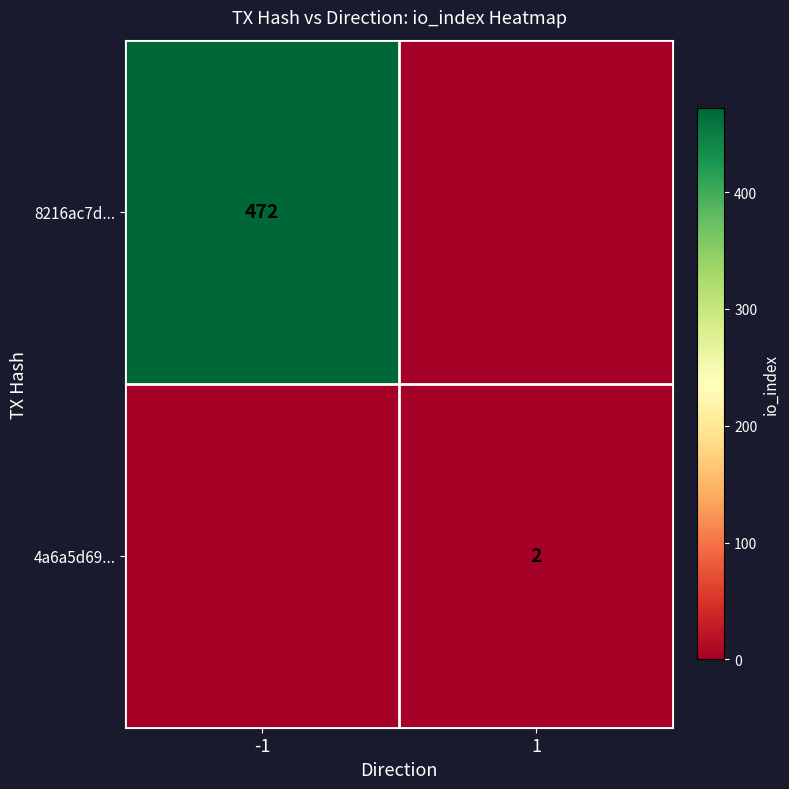

Is it true that 8216ac7d... equals 303 at -1?

False